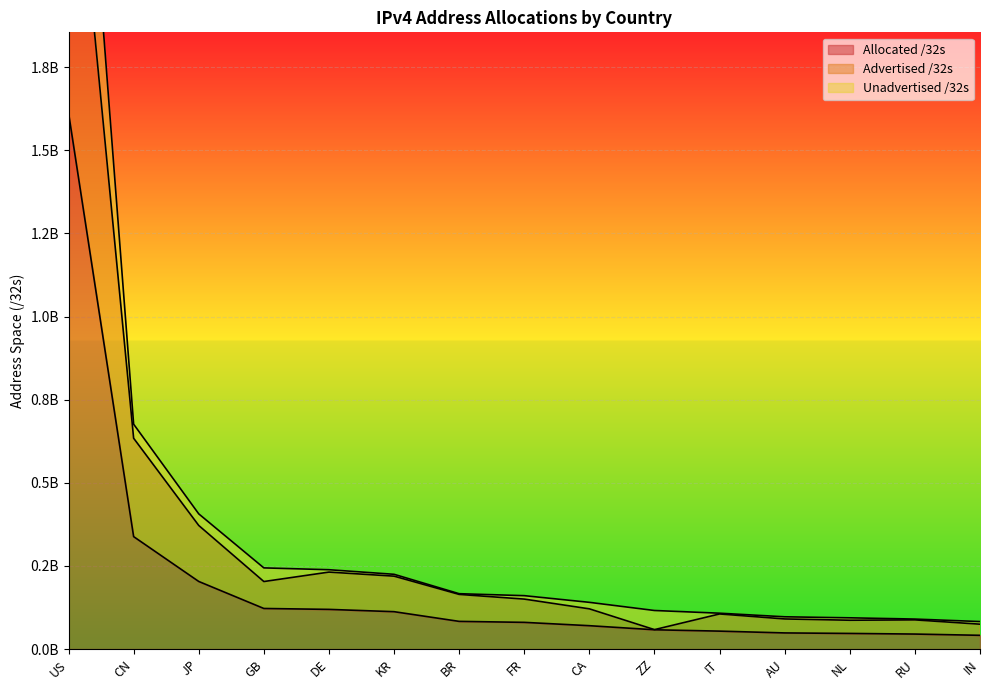

Is the value of Allocated /32s at JP greater than the value of Unadvertised /32s at US?

No